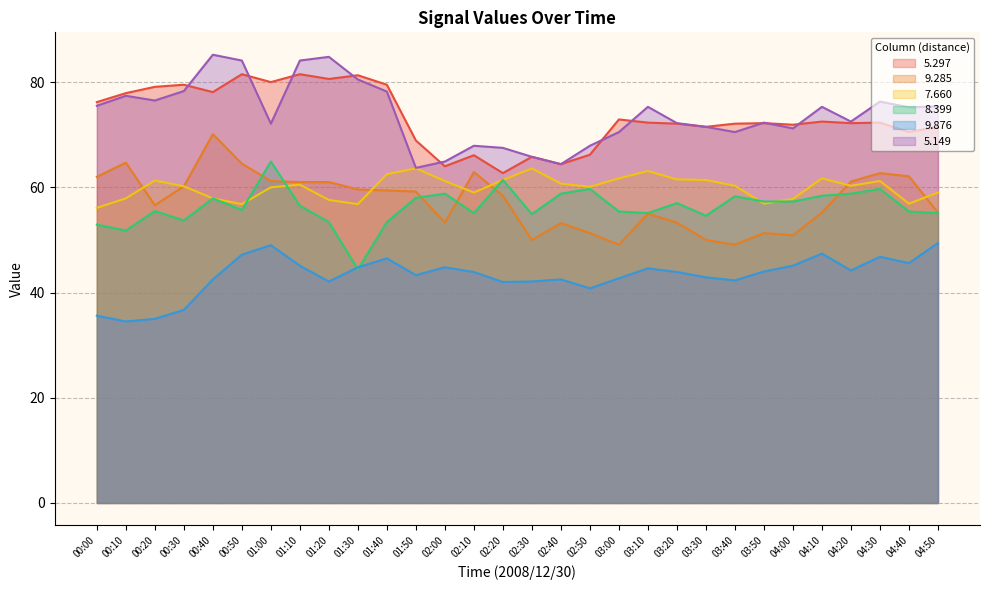

At which category does the chart reach its minimum across all series?

00:10